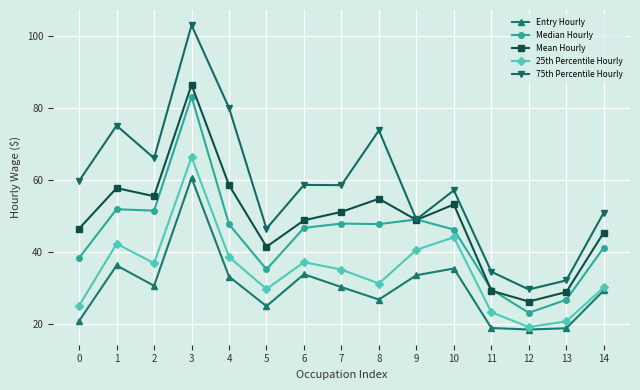

How many intersections are there between Median Hourly and Mean Hourly?

4